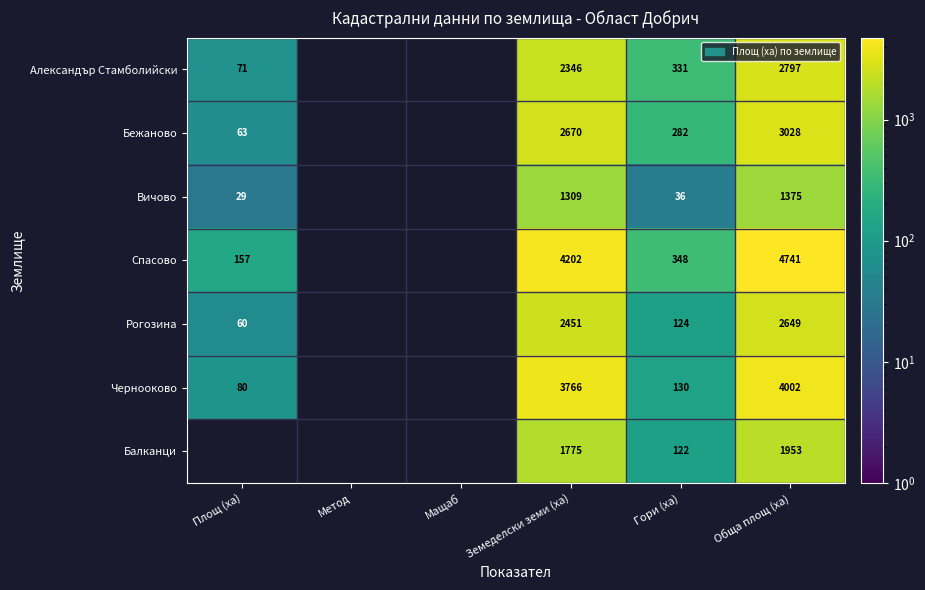

True or false: Чернооково has a value of 80.0 at Площ (ха).

True